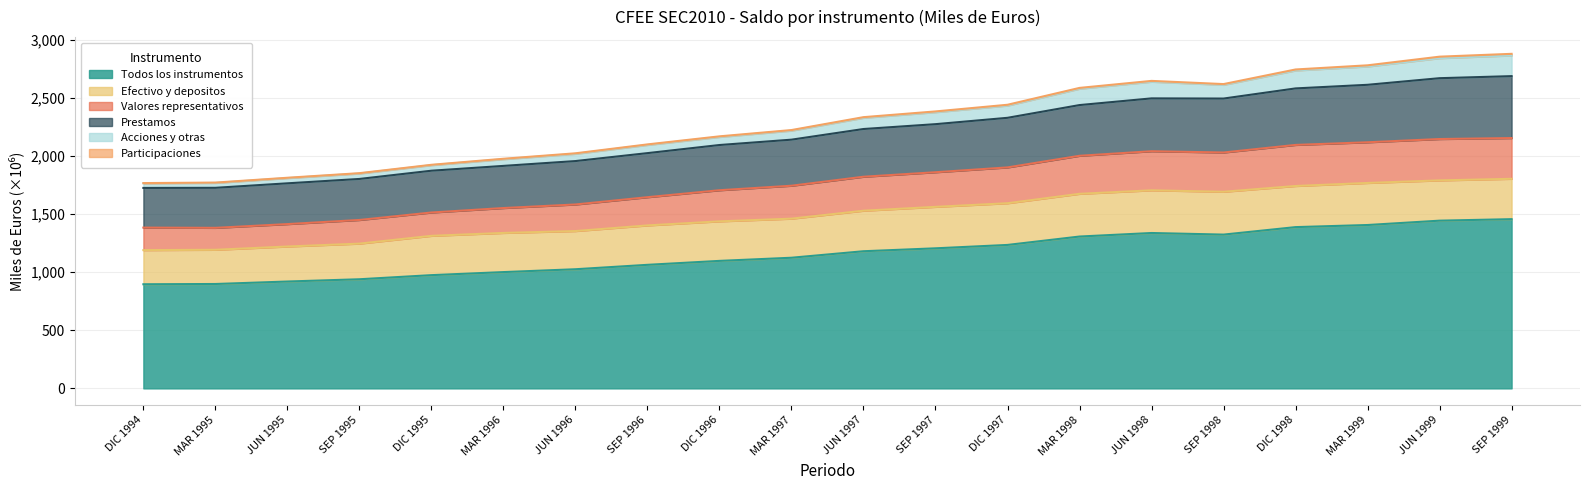

What is the lowest value of the Todos los instrumentos series?

896.2